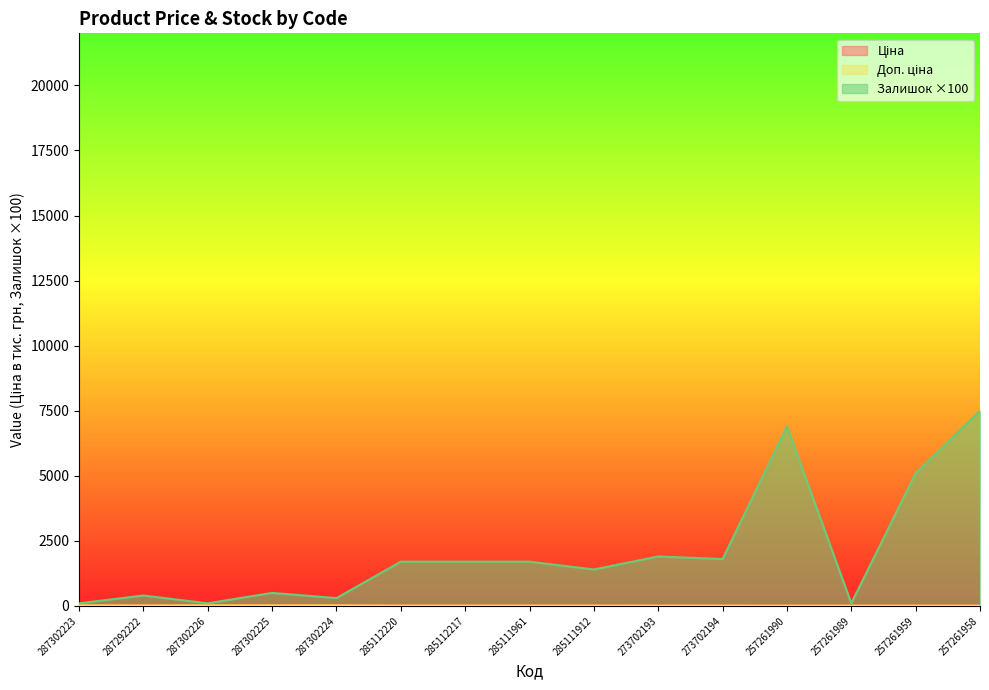

What is the label of the 7th point from the right?

285111912